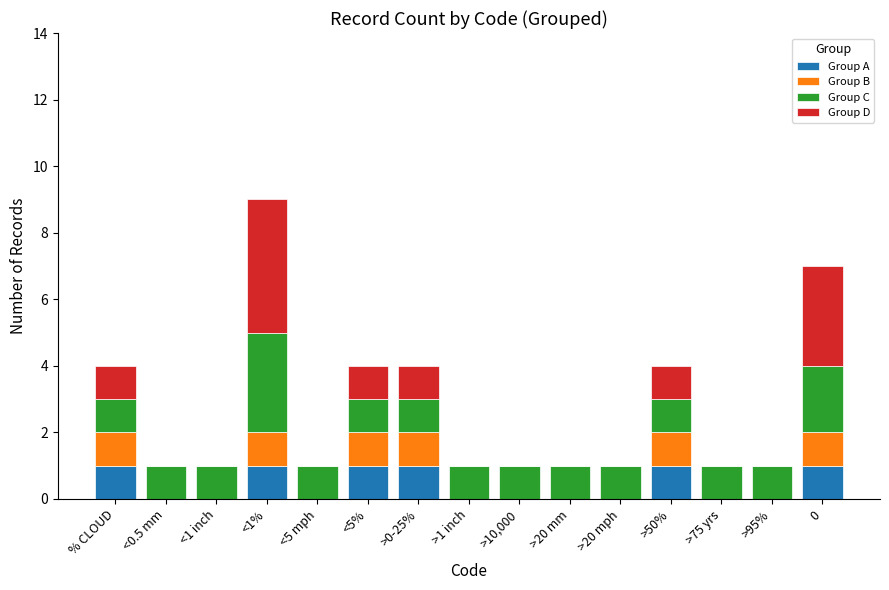

What are all the series names shown in the legend?

Group A, Group B, Group C, Group D